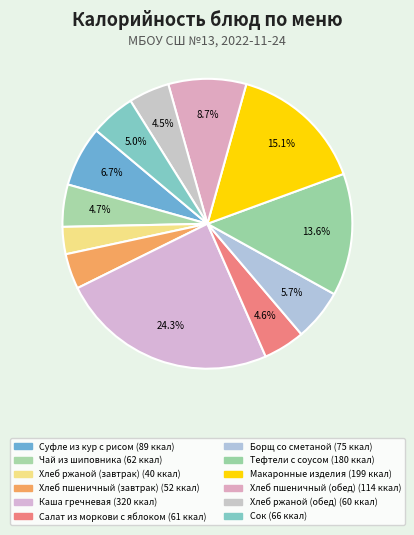

Is it true that Хлеб пшеничный (завтрак) is 4% of the pie?

True